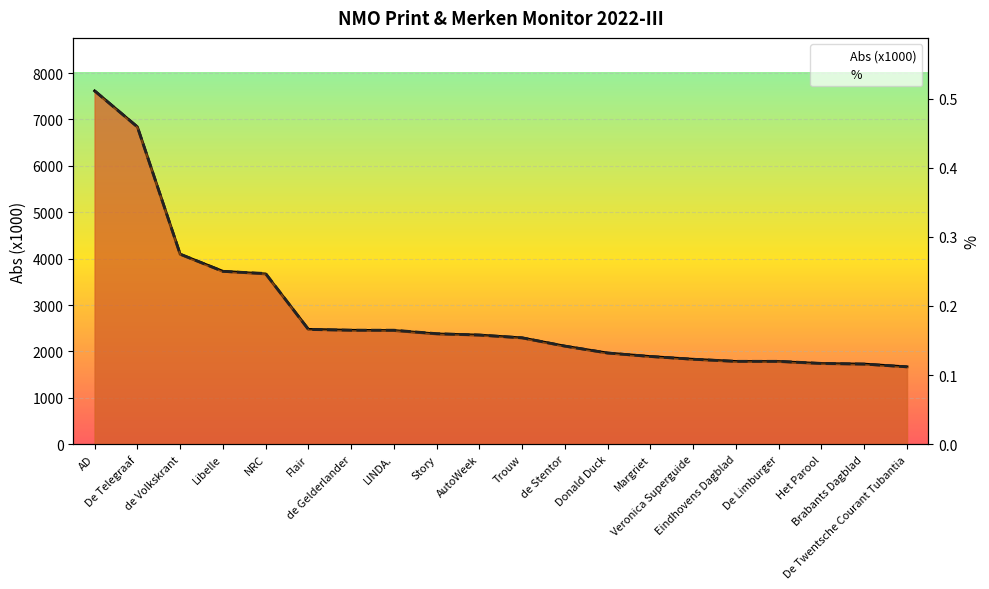

How many values in the Abs (x1000) series are below 2353?

10